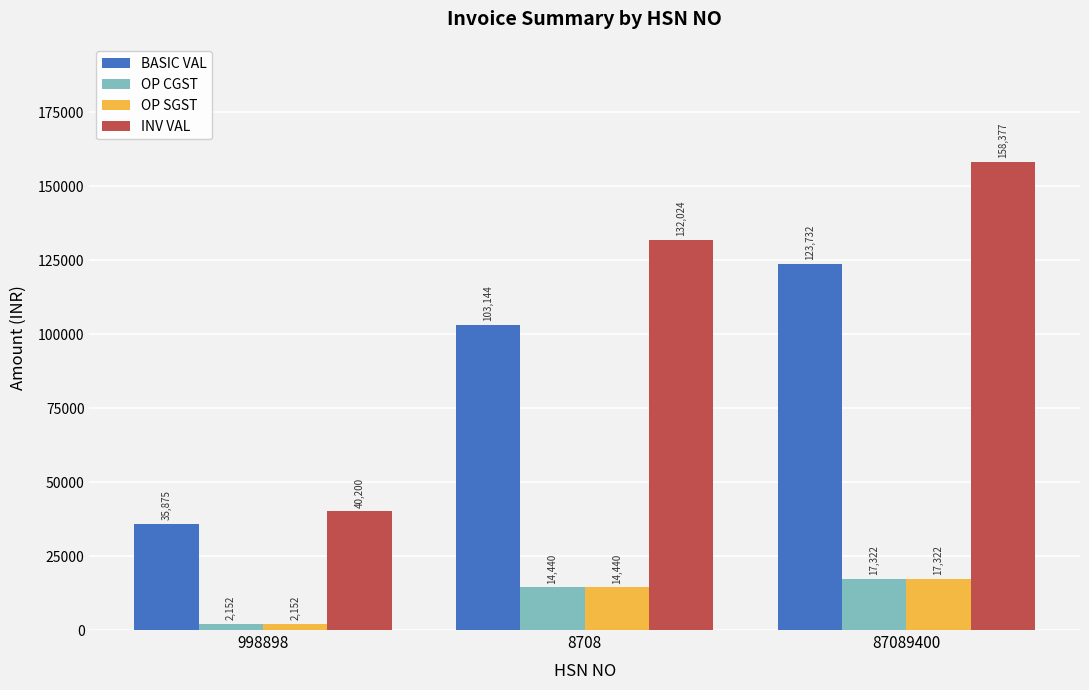

List the labels in order of OP SGST value, largest first.

87089400, 8708, 998898